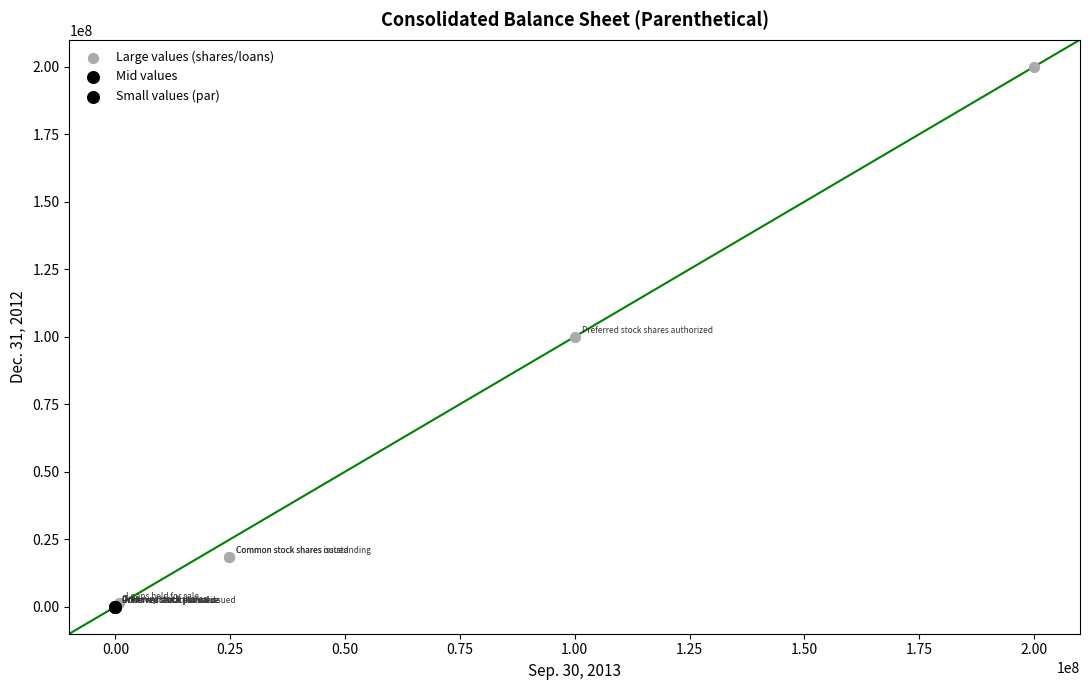

Which series reaches the maximum Y coordinate?

Large values (shares/loans)